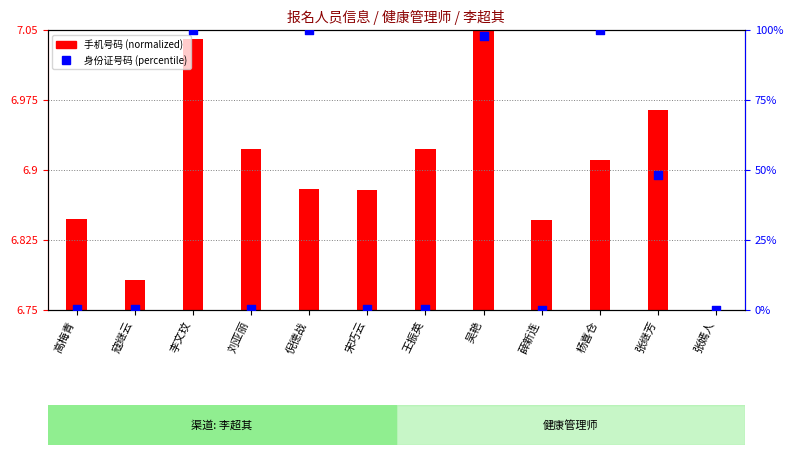

Which series has the widest spread of Y values?

身份证号码 (percentile)